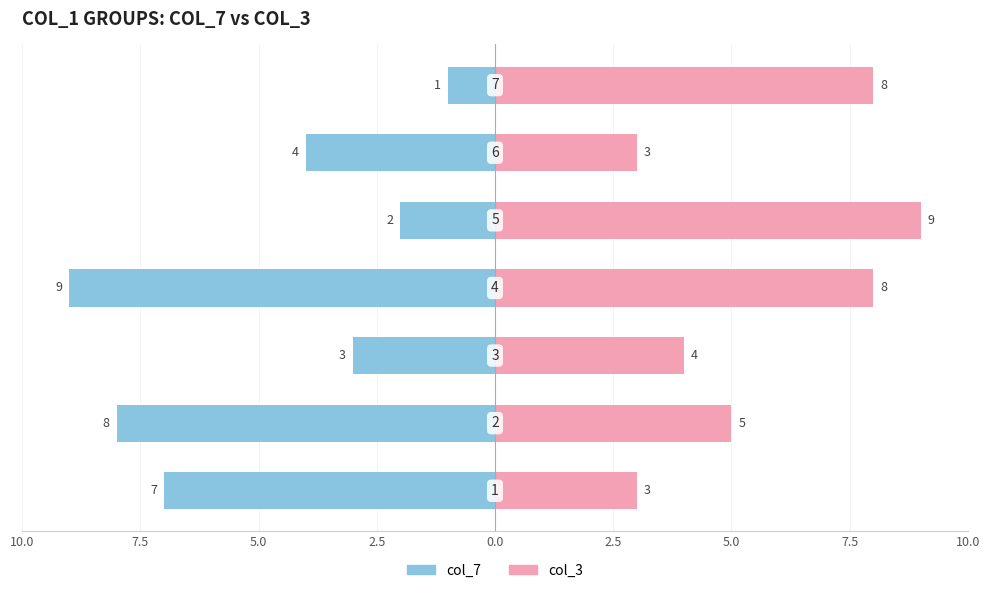

What is the sum of all col_3 values?

40